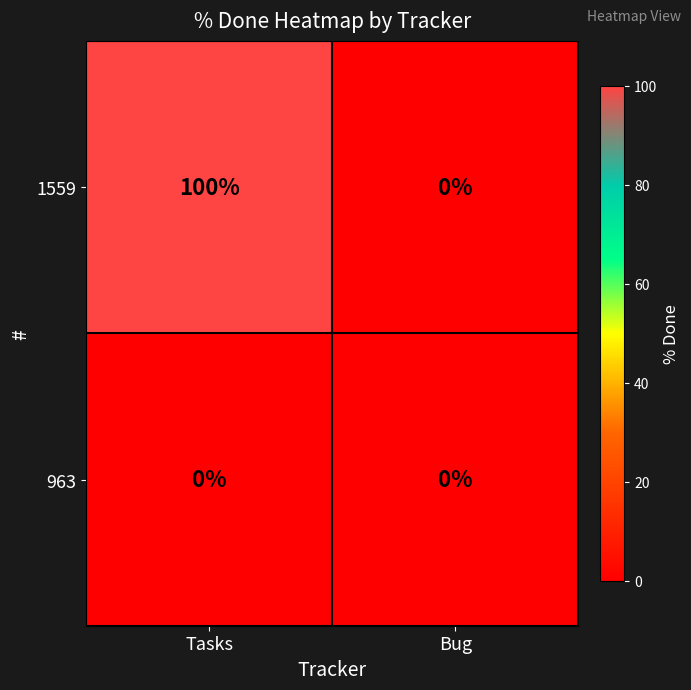

Reading right to left, what are all the values shown in this chart?

1559: 0	100
963: 0	0